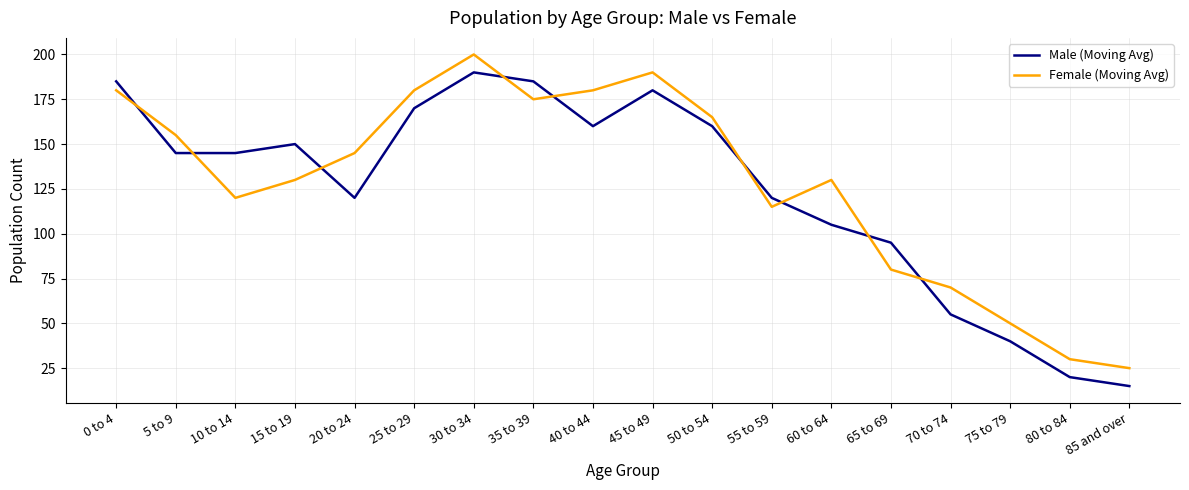

Which series has the largest total across all categories?

Female (Moving Avg)